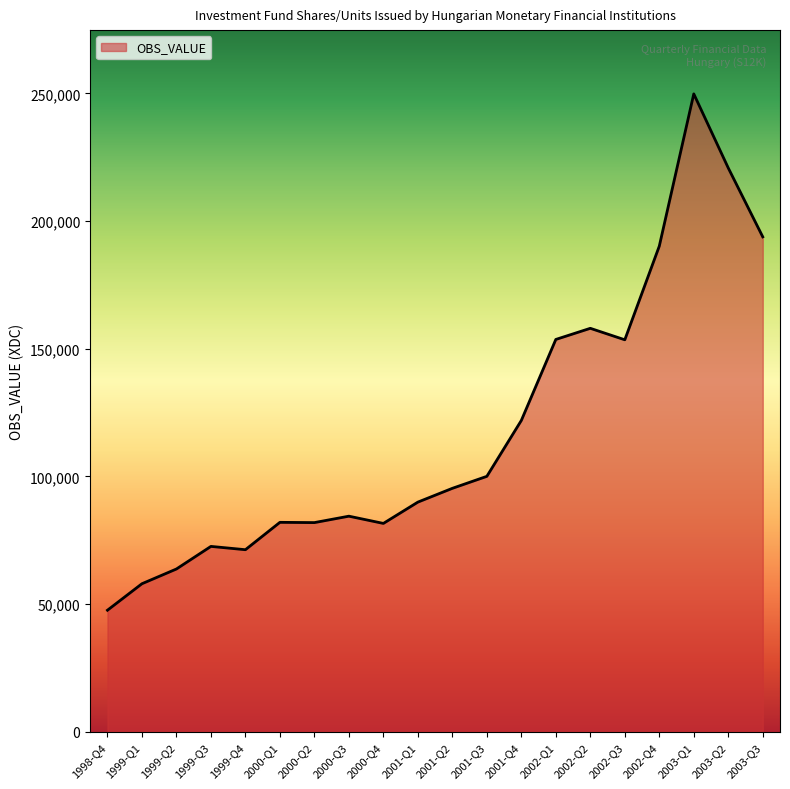

How many lines are shown in the chart?

1